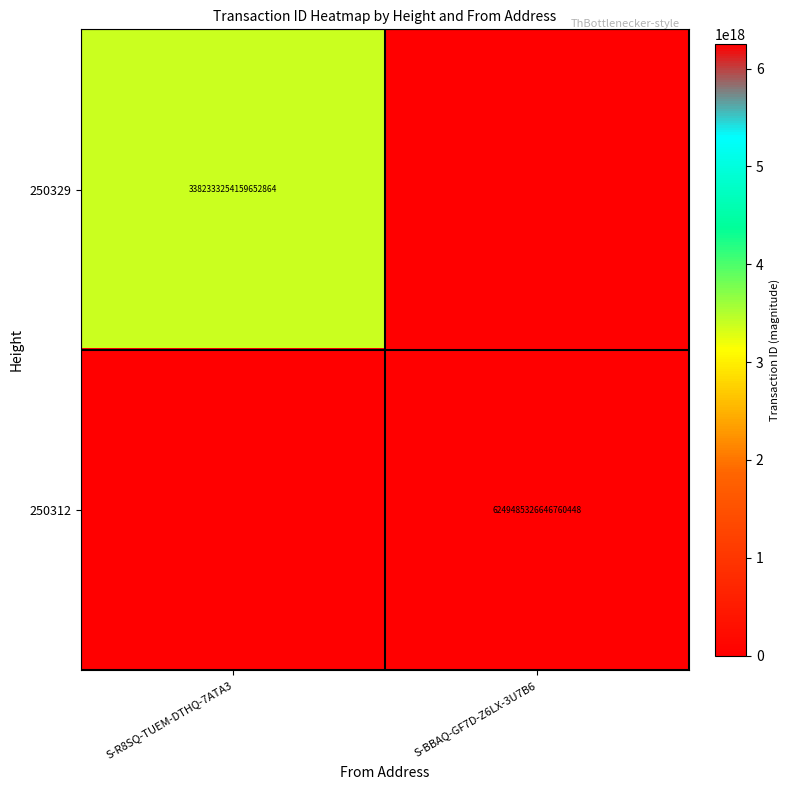

The value of 250312 at S-BBAQ-GF7D-Z6LX-3U7B6 is 6249485326646760448. True or false?

True